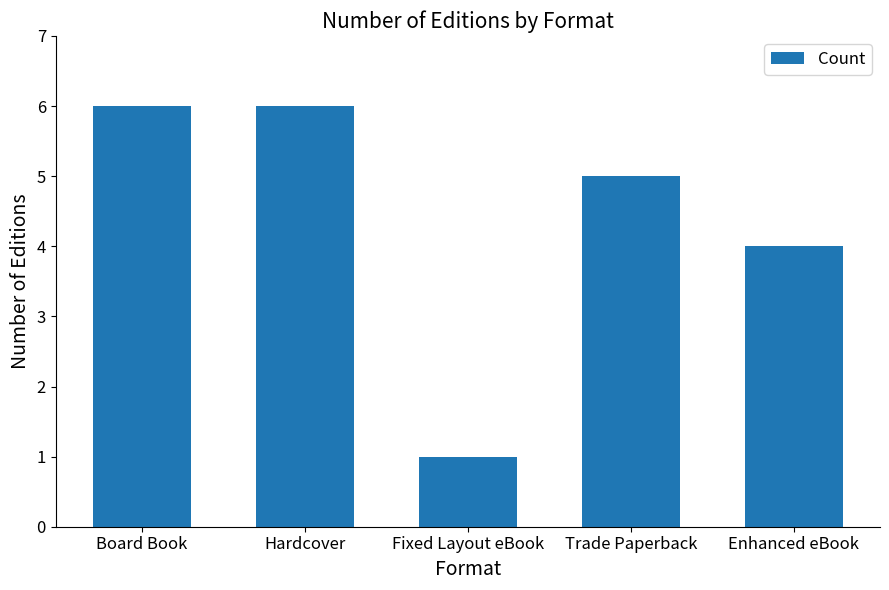

What is the maximum value shown in the chart?

6